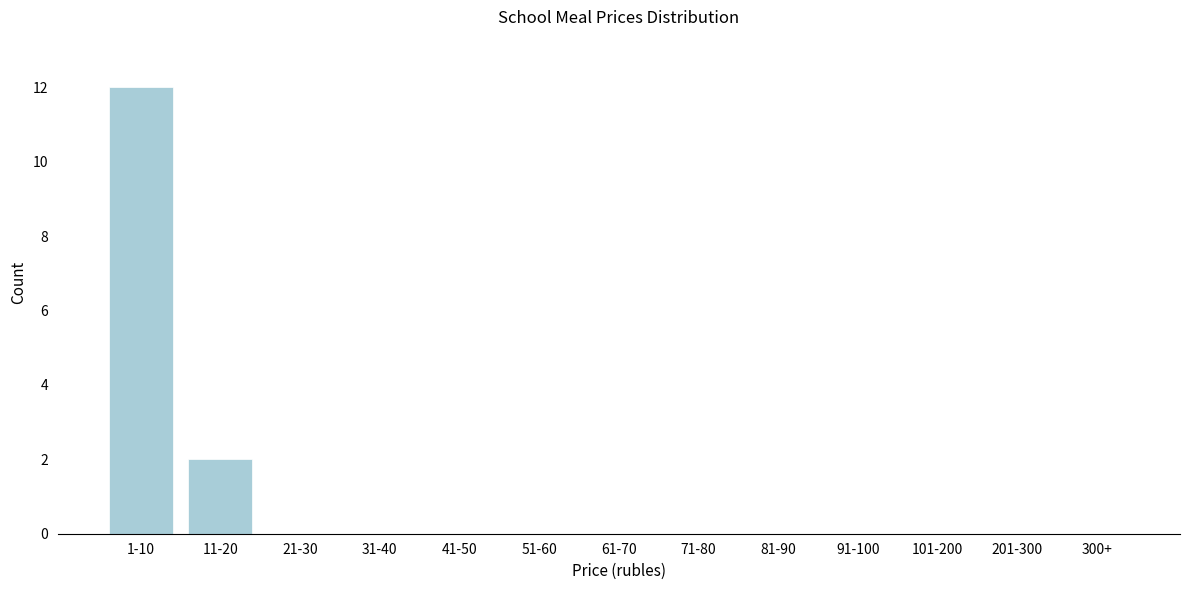

Reading left to right, what are all the values shown in this chart?

1-10=12	11-20=2	21-30=0	31-40=0	41-50=0	51-60=0	61-70=0	71-80=0	81-90=0	91-100=0	101-200=0	201-300=0	300+=0